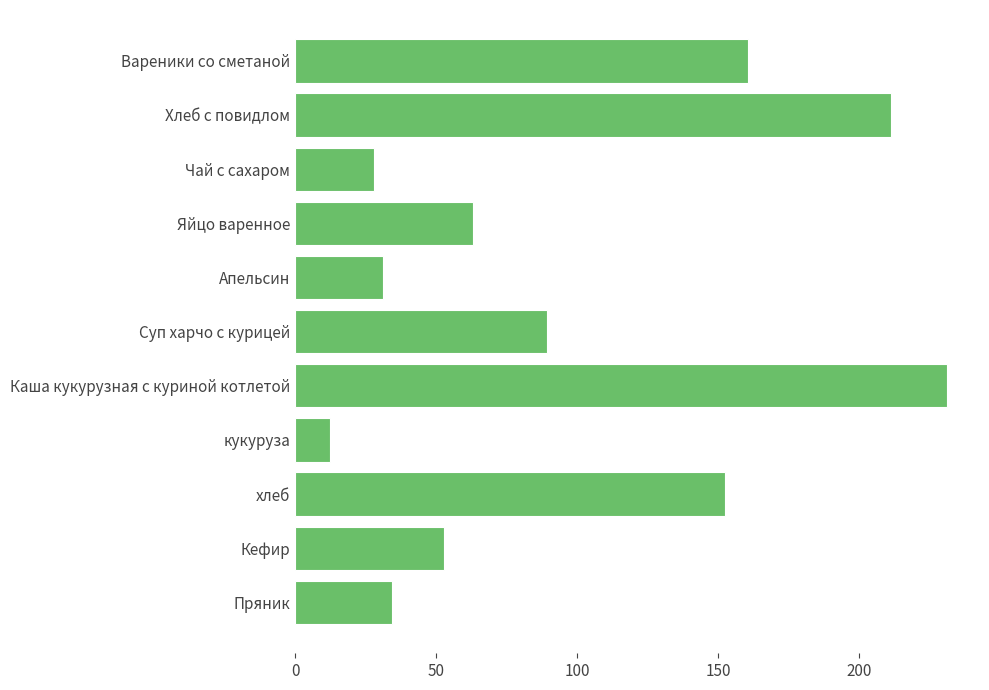

Are the bars grouped side by side (vs. stacked)?

No